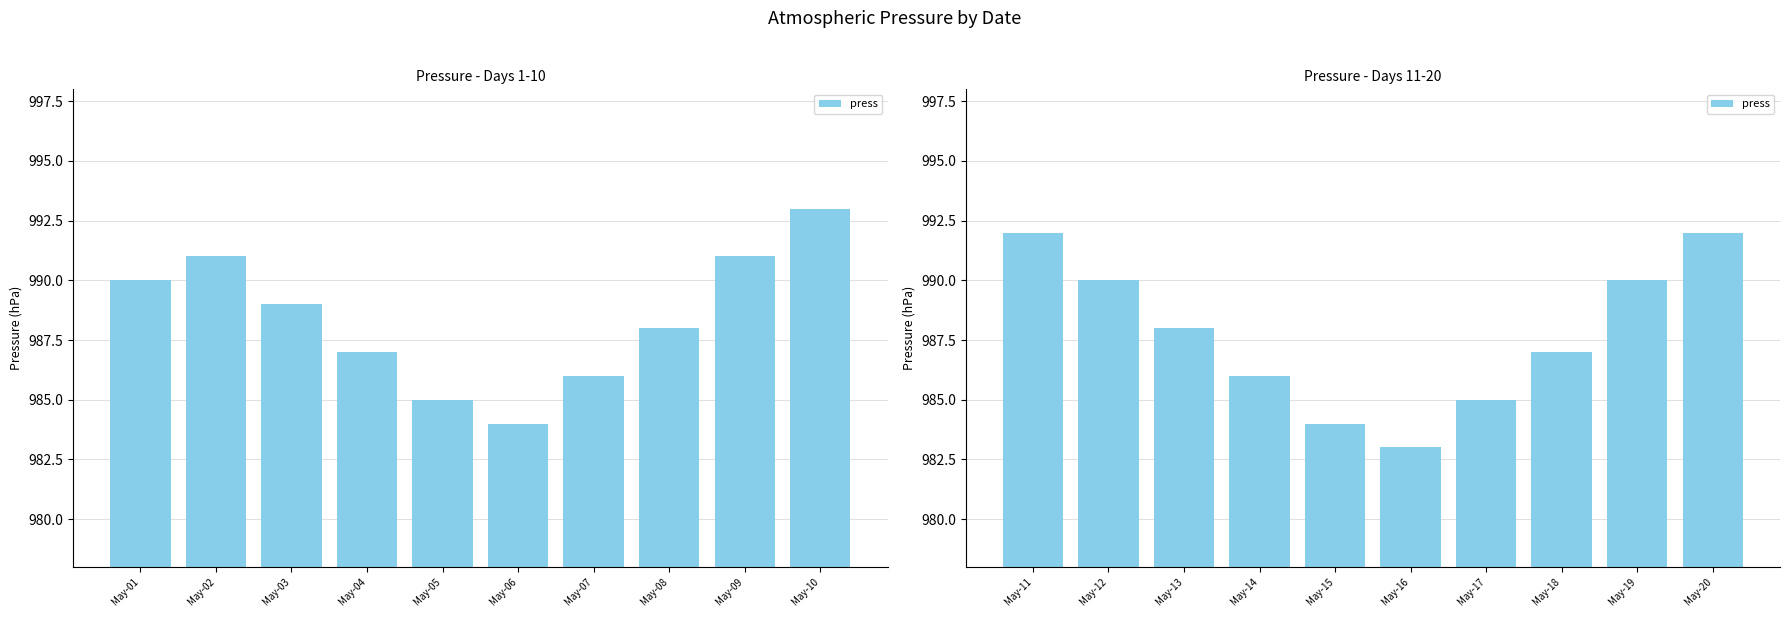

What is the difference between the maximum and minimum values?

9